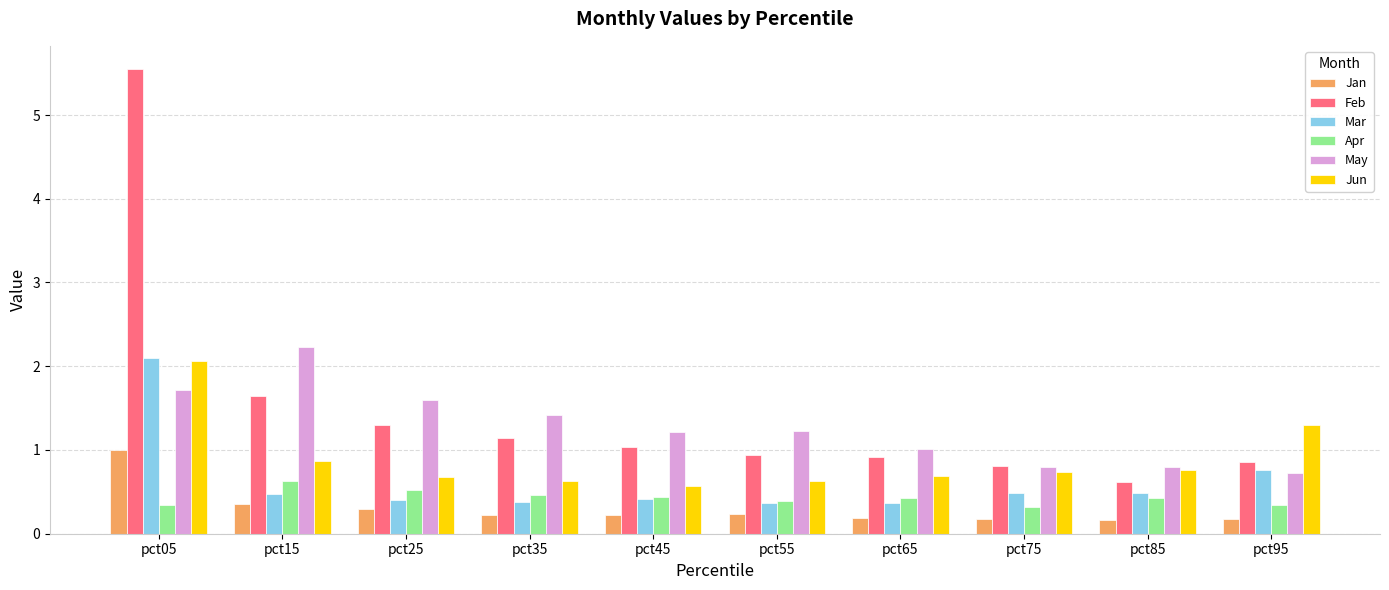

What is the difference between the second highest and minimum values in the Apr series?

0.2